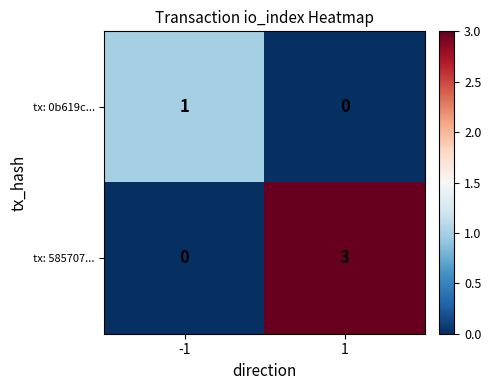

What is the maximum value shown in the chart?

3